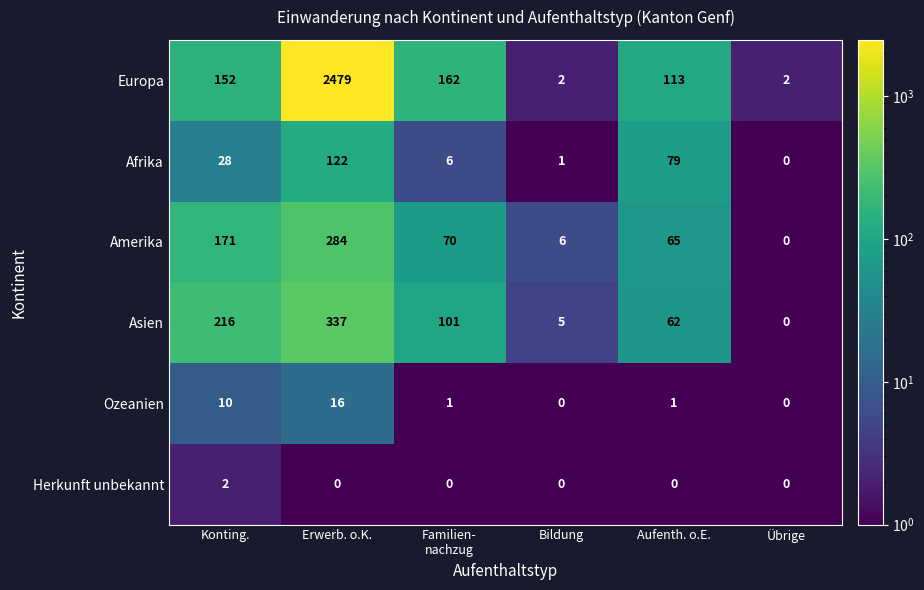

What is the difference between the highest and lowest values at Erwerb. o.K.?

2479